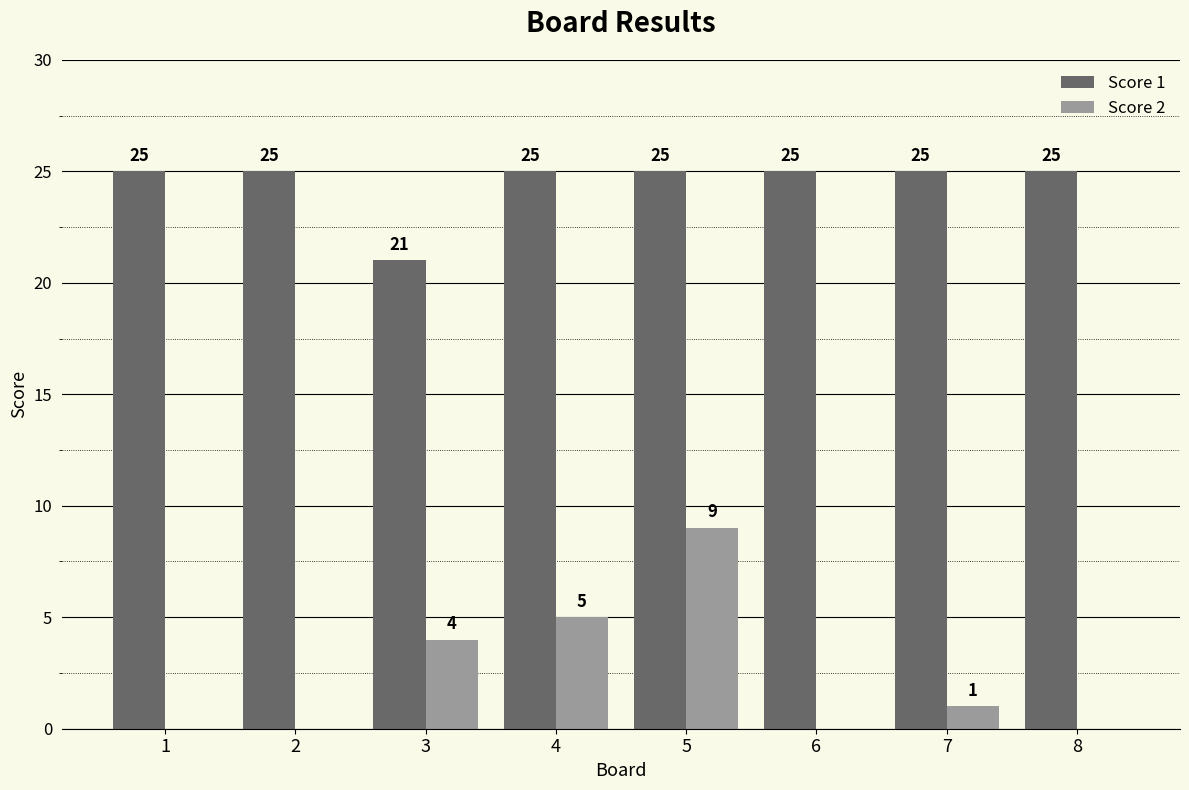

How many groups of bars are there?

8